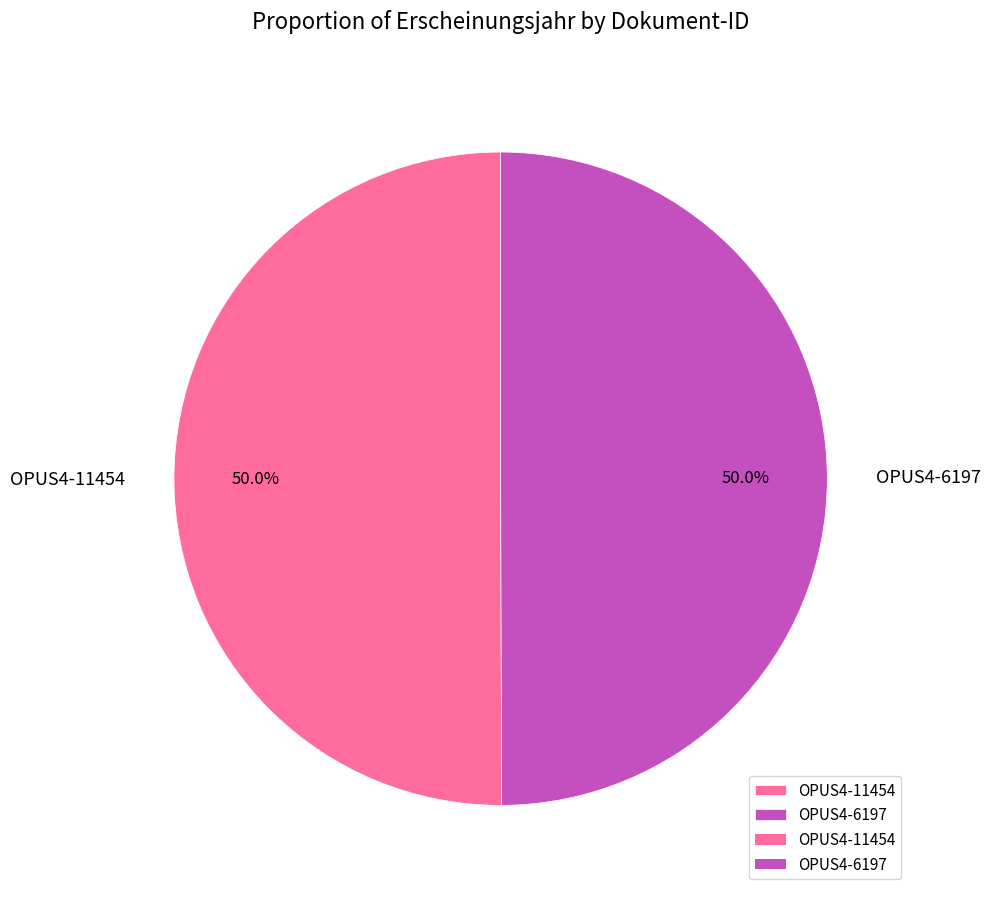

What portion of the pie excludes OPUS4-11454?

50.0%